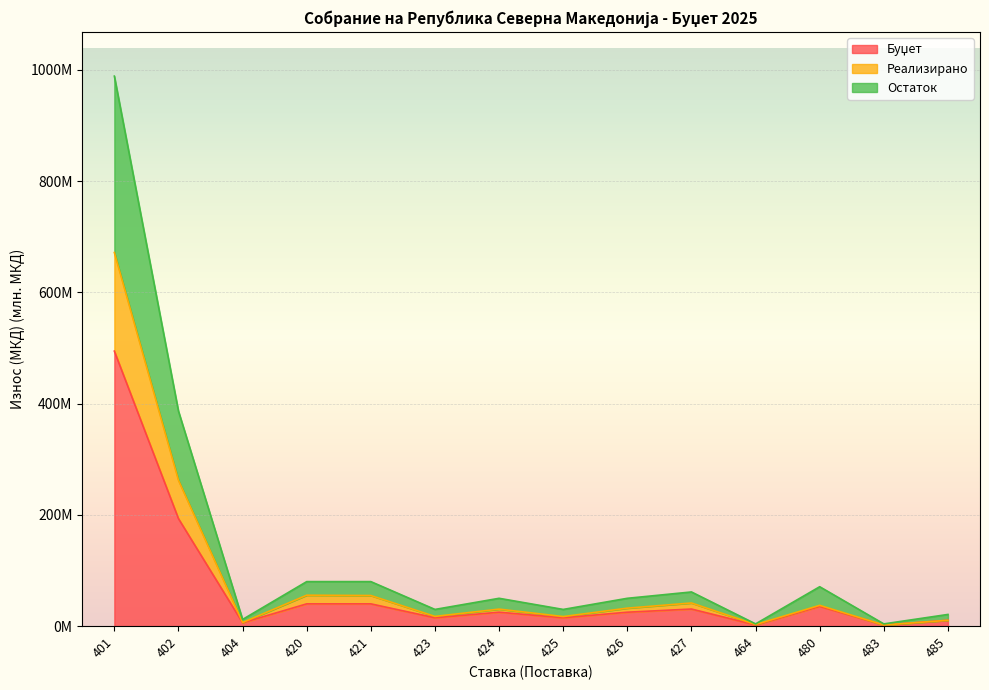

At which label does Остаток reach its minimum?

464